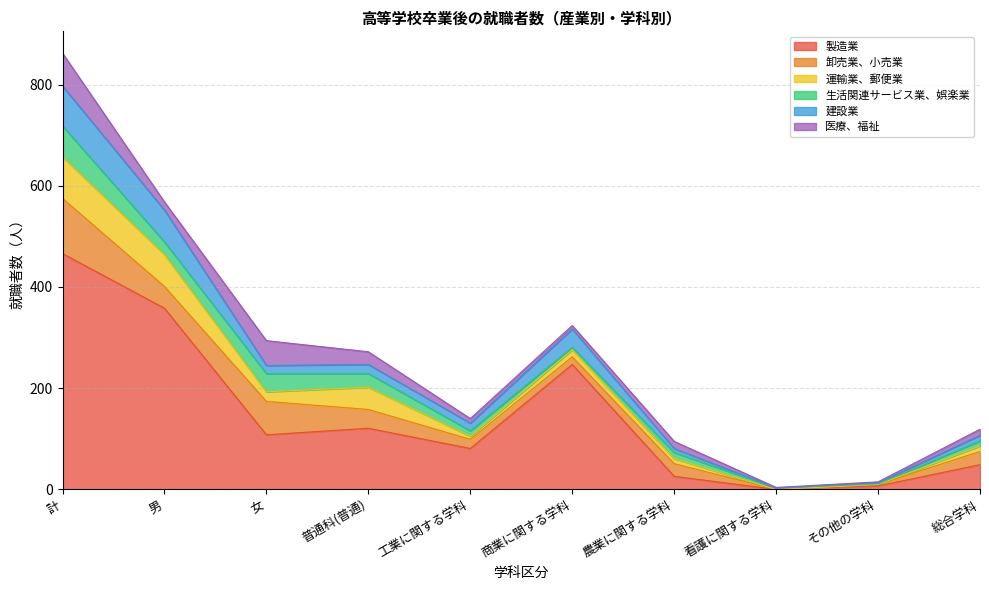

Does the chart have visible grid lines?

Yes